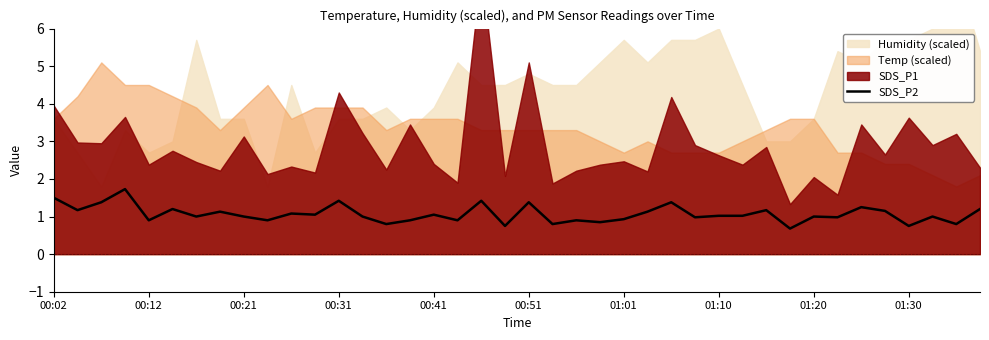

True or false: SDS_P2 has a value of 0.5 at 01:01.

False